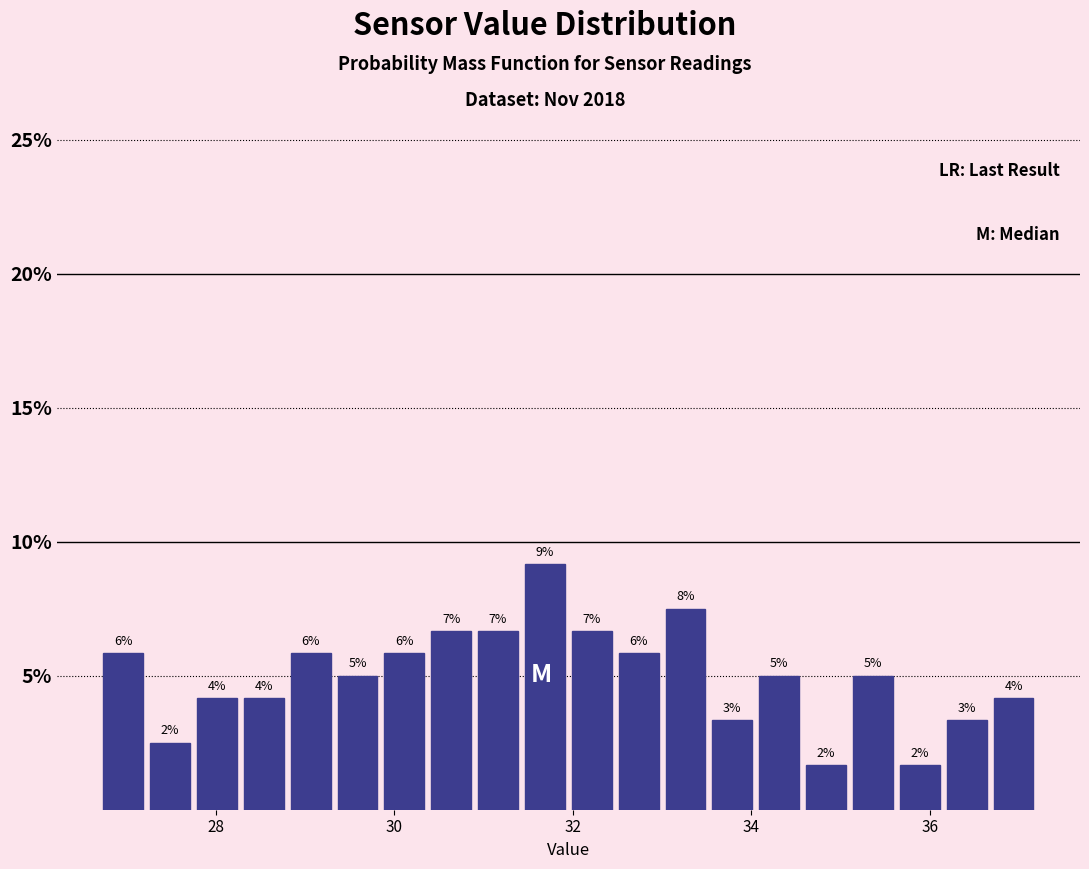

Read against the x-axis, roughly where is the centre of the tallest bar?

31.6